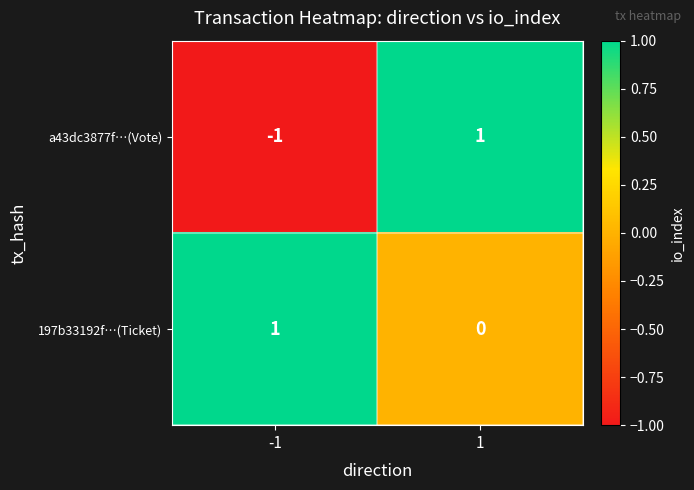

What is the spread (max minus min) of values at -1?

2